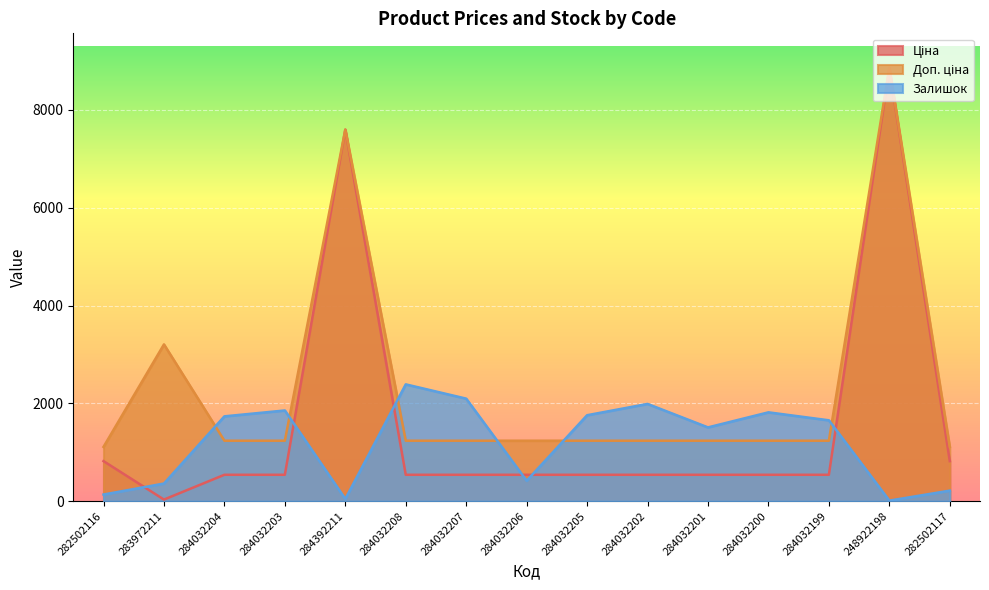

At which label is Доп. ціна closest to 4982?

283972211